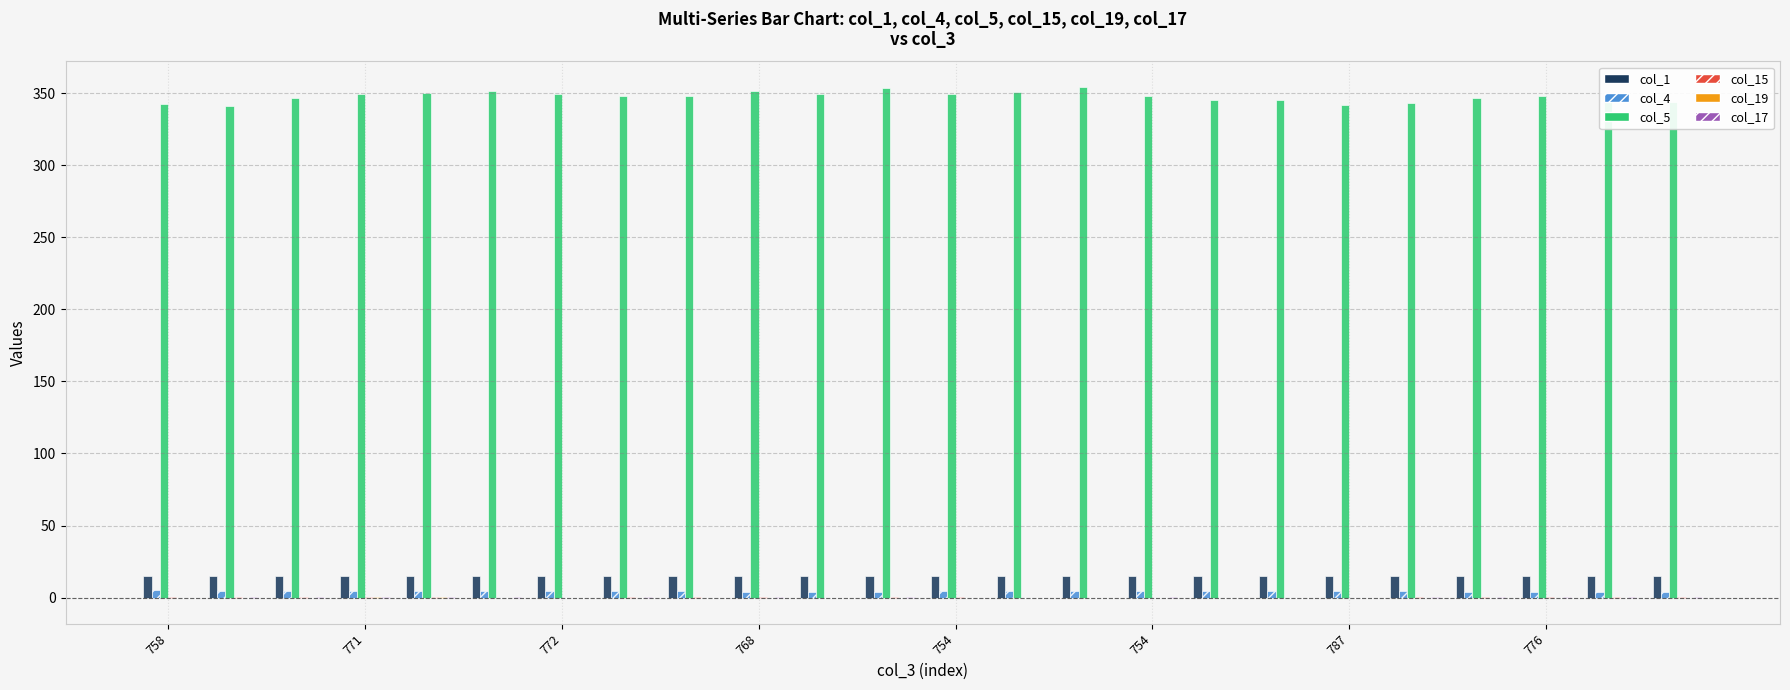

What is the greatest value displayed?

354.4